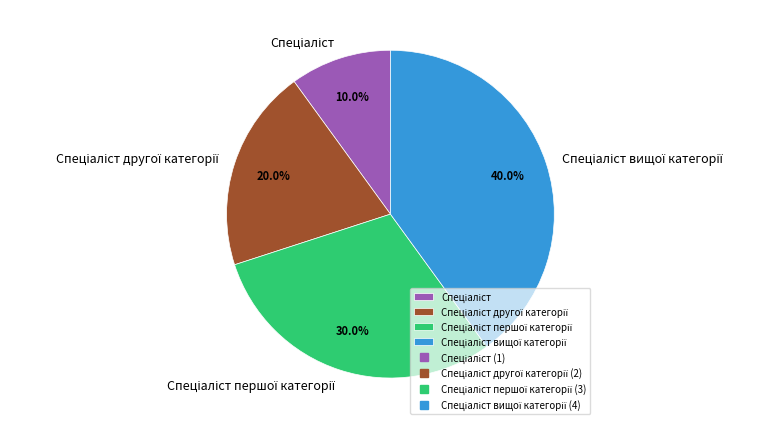

How many slices are in this pie chart?

4